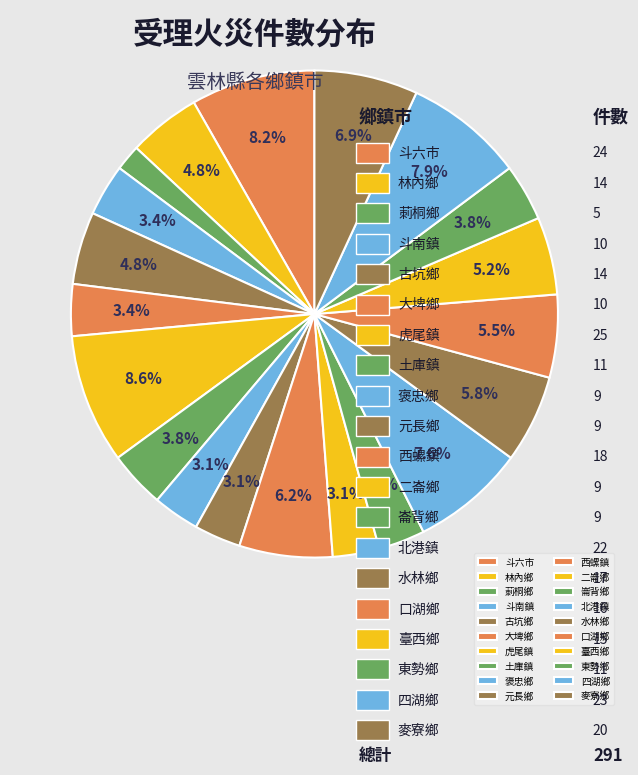

To the nearest percent, what is the difference between the 麥寮鄉 and 臺西鄉 slice percentages?

2%